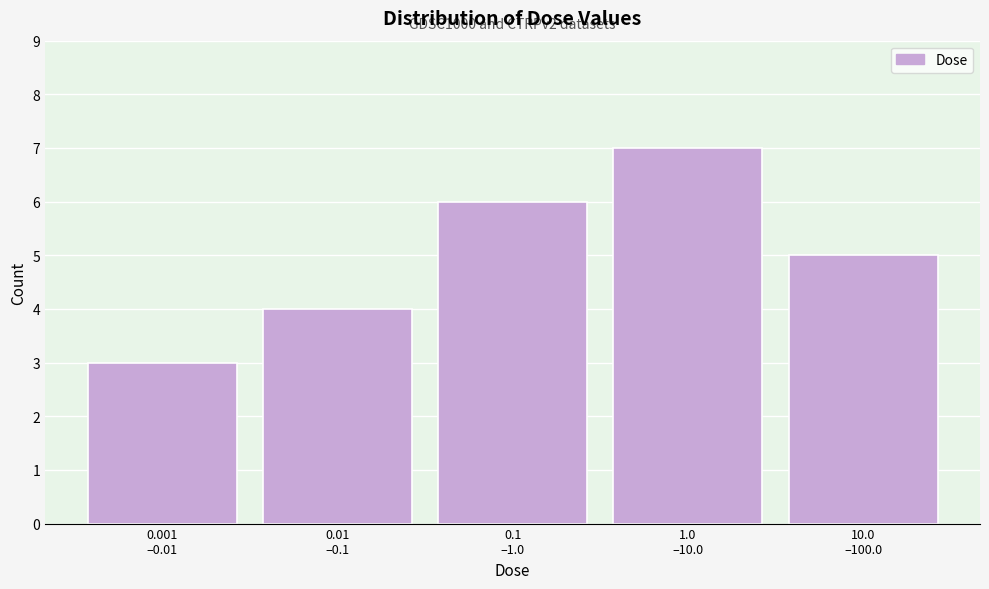

Reading right to left, transcribe all the data shown in this chart.

5	7	6	4	3